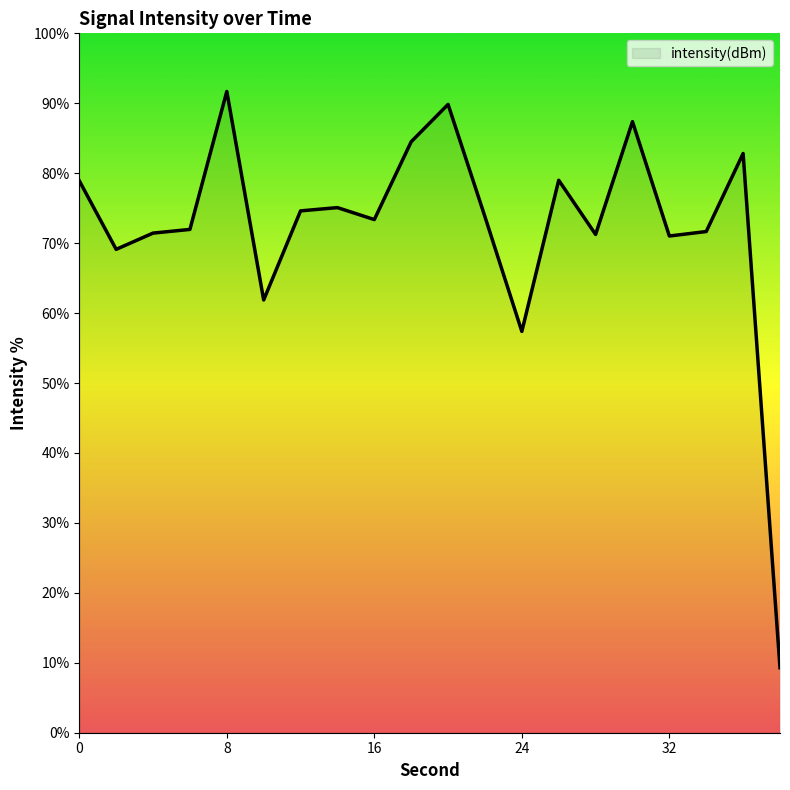

How many lines are shown in the chart?

1